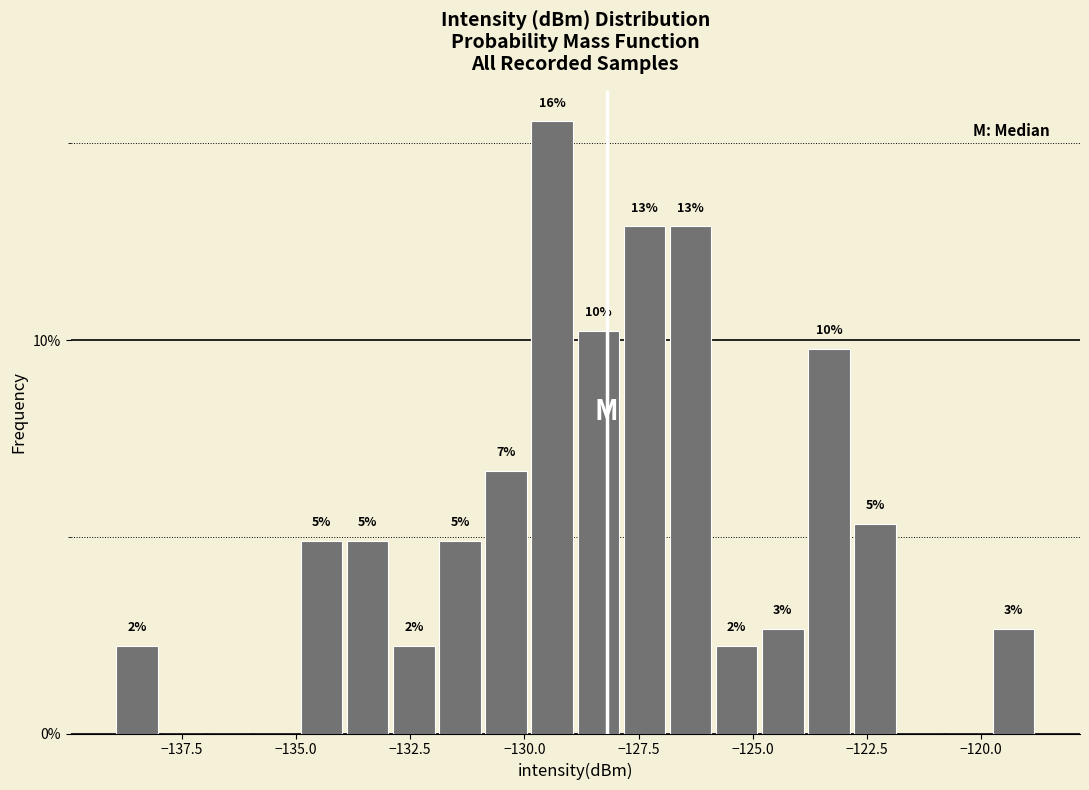

Around what value on the x-axis is the tallest bar? Give the approximate position of its centre, as read against the axis.

-129.5